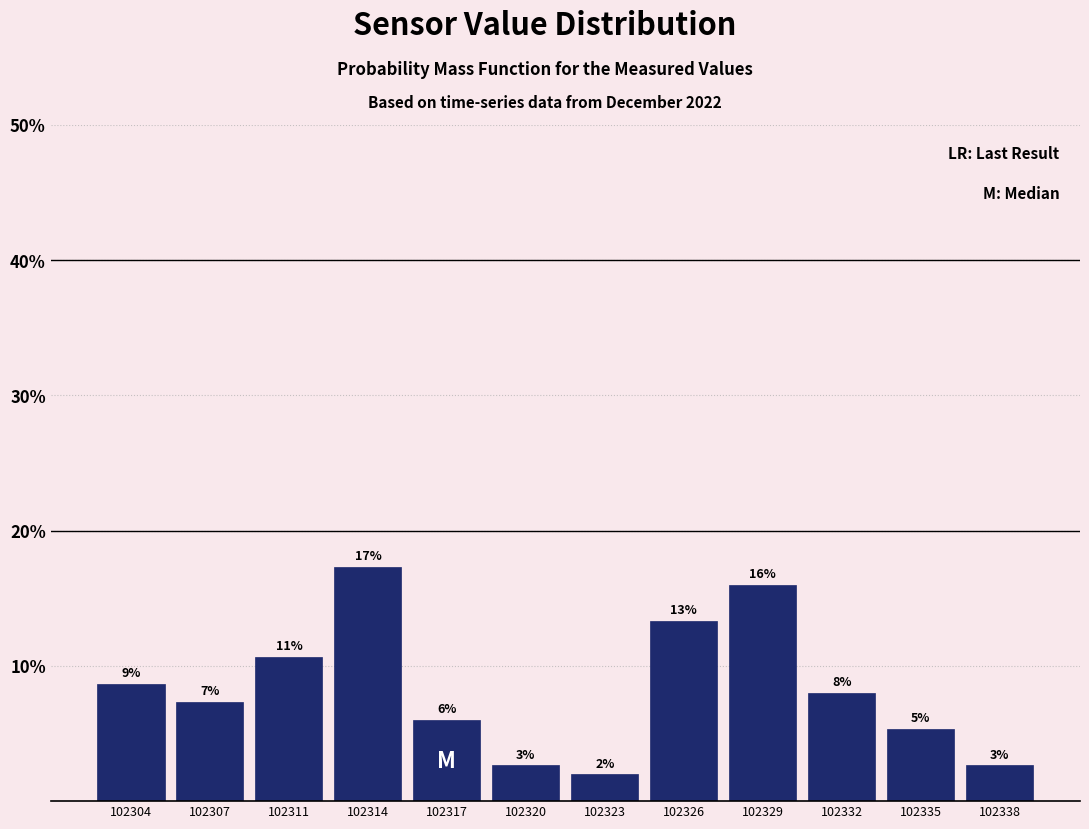

How many bars are there in total?

12